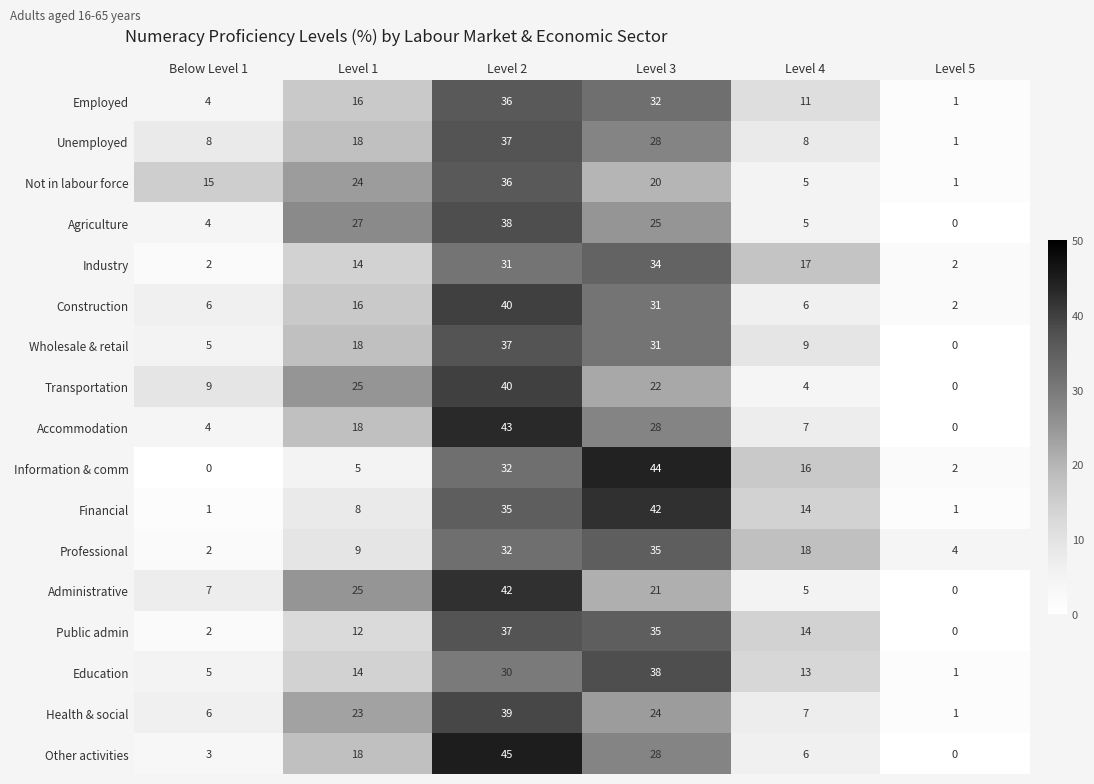

At which label does Financial first exceed 14?

Level 2